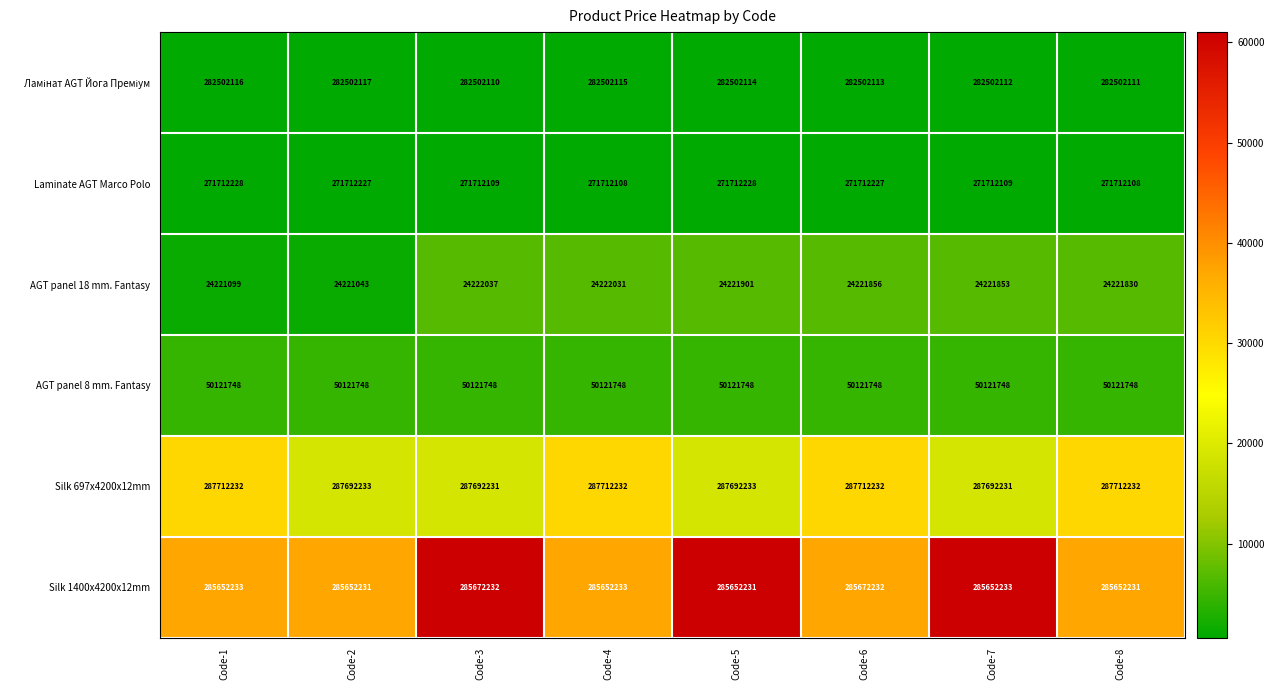

Read the AGT panel 8 mm. Fantasy value at Code-2.

50121748